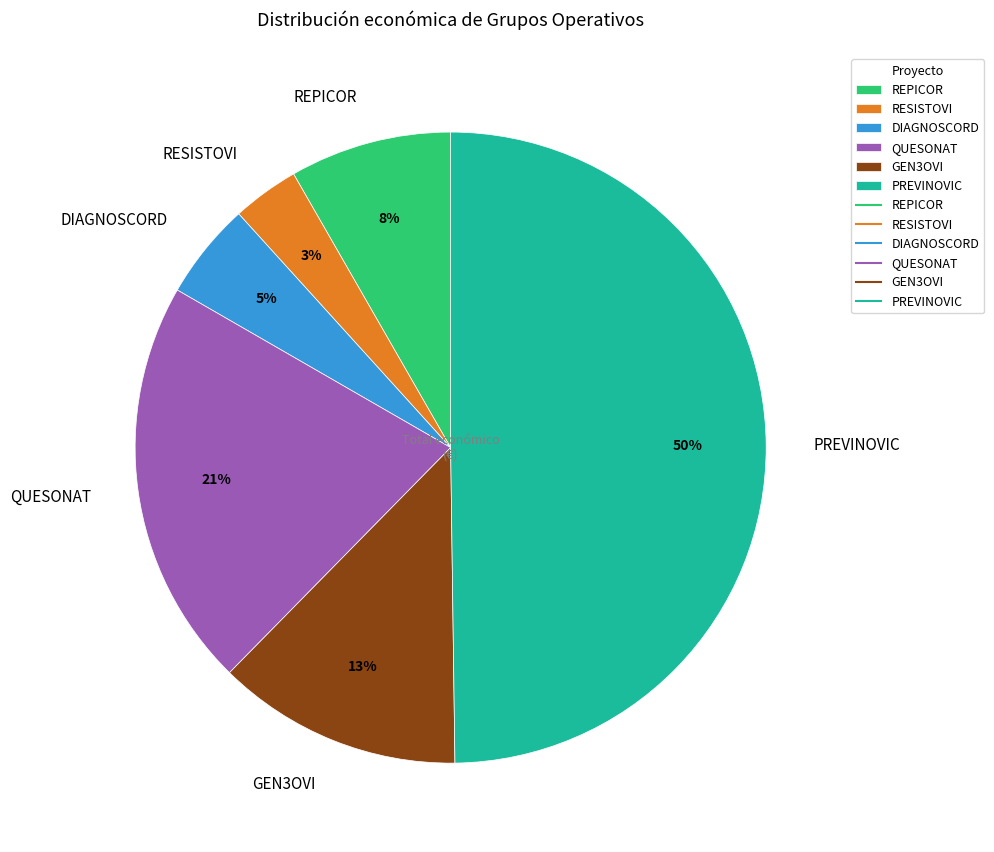

Does GEN3OVI represent more than half of the total?

No